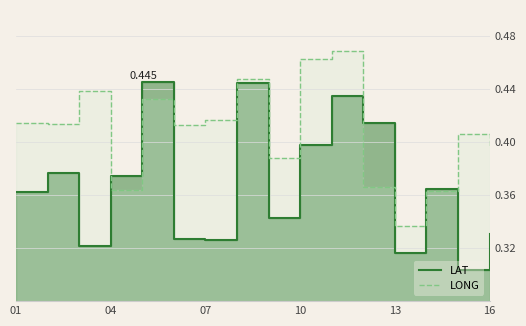

What are all the series names shown in the legend?

LAT, LONG